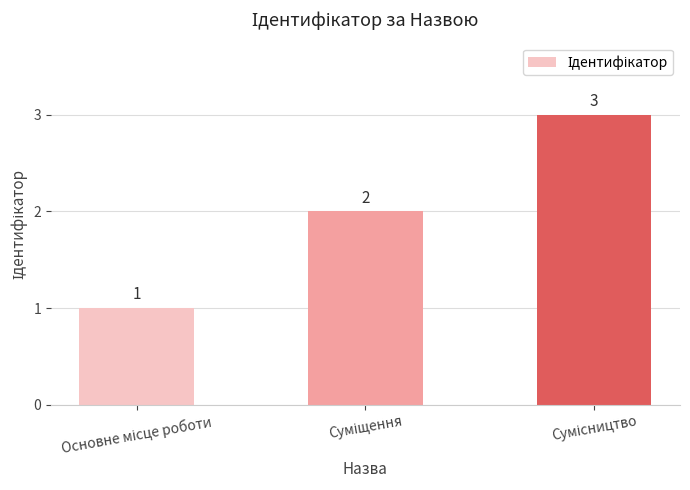

What is the value of the 1st bar from the left?

1